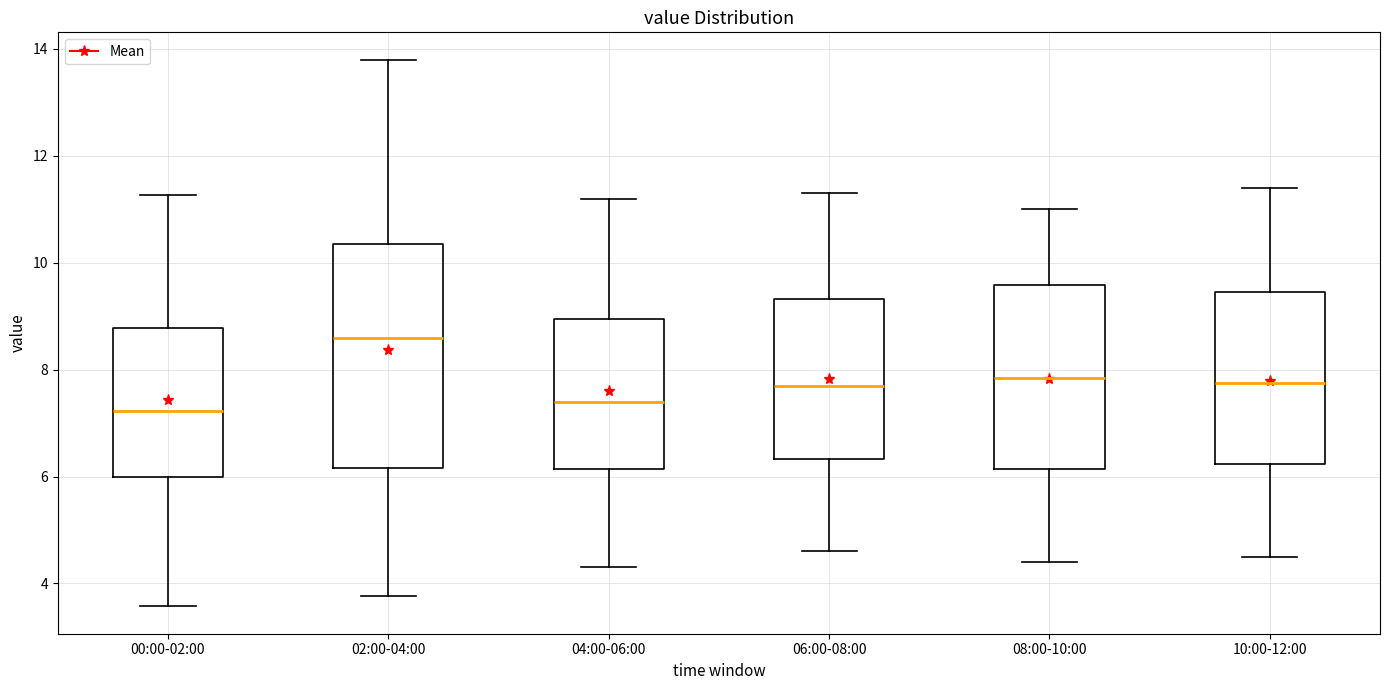

Comparing the boxes themselves (not the whiskers), which one is the tallest?

02:00-04:00